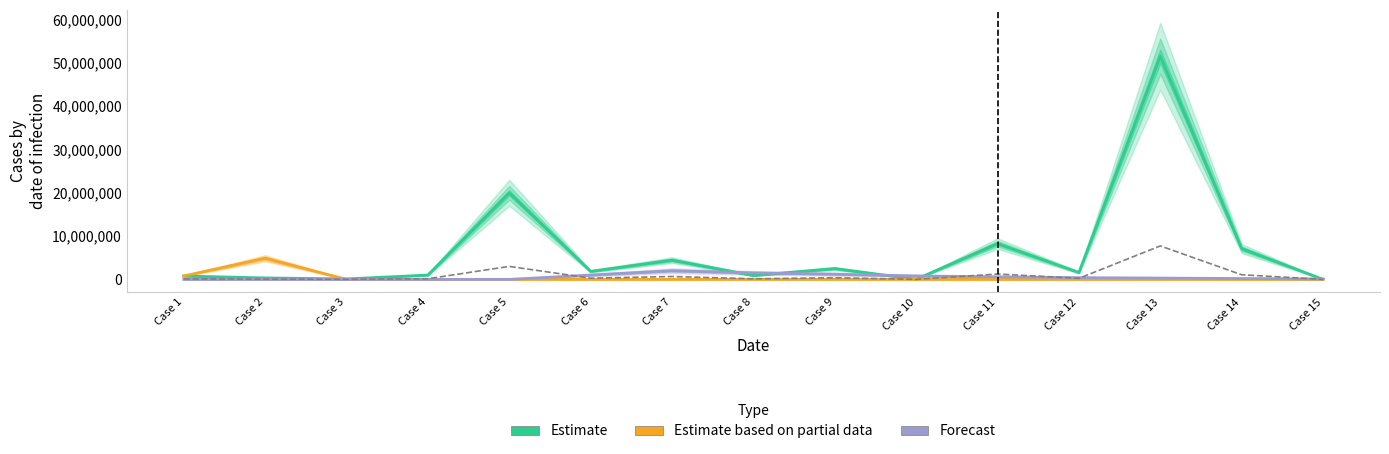

Is it true that Forecast equals 100000.0 at Case 15?

True